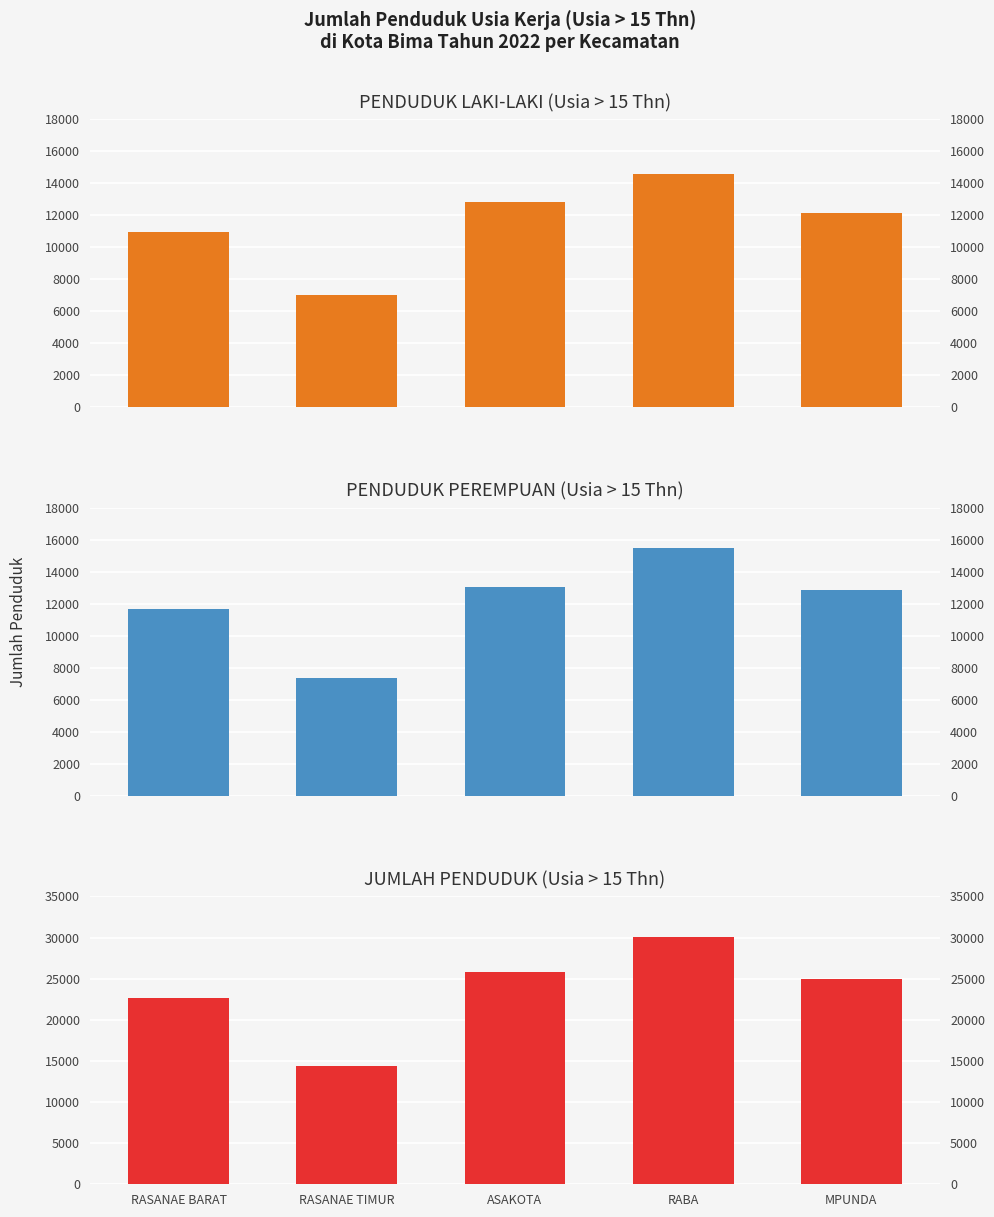

At which label does JUMLAH PENDUDUK (Usia > 15 Thn) reach its minimum?

RASANAE TIMUR